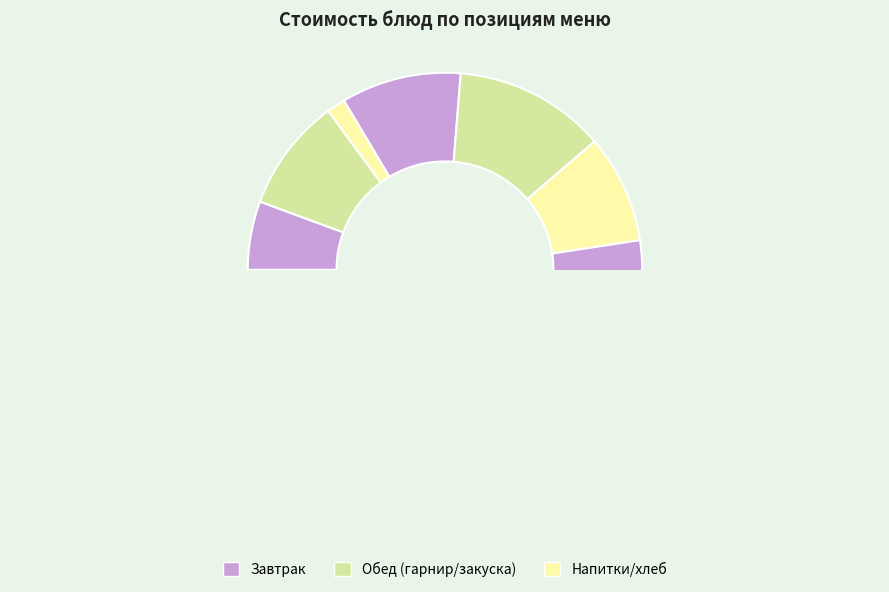

Rank the categories by value from highest to lowest.

Фрикадельки в соусе, Компот из кураги, Винегрет, Бутерброд с маслом, Кофейный напиток, Борщ, Картофельное пюре, Каша Дружба, Хлеб пшеничный, Хлеб ржаной (обед), Хлеб ржаной (завтрак)